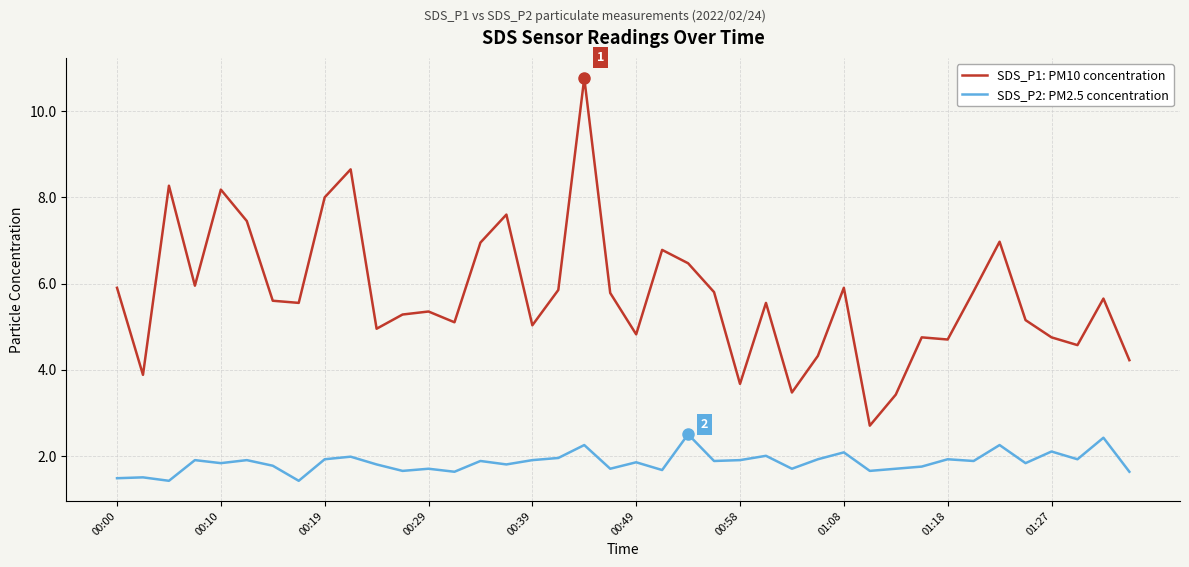

How many lines are shown in the chart?

2